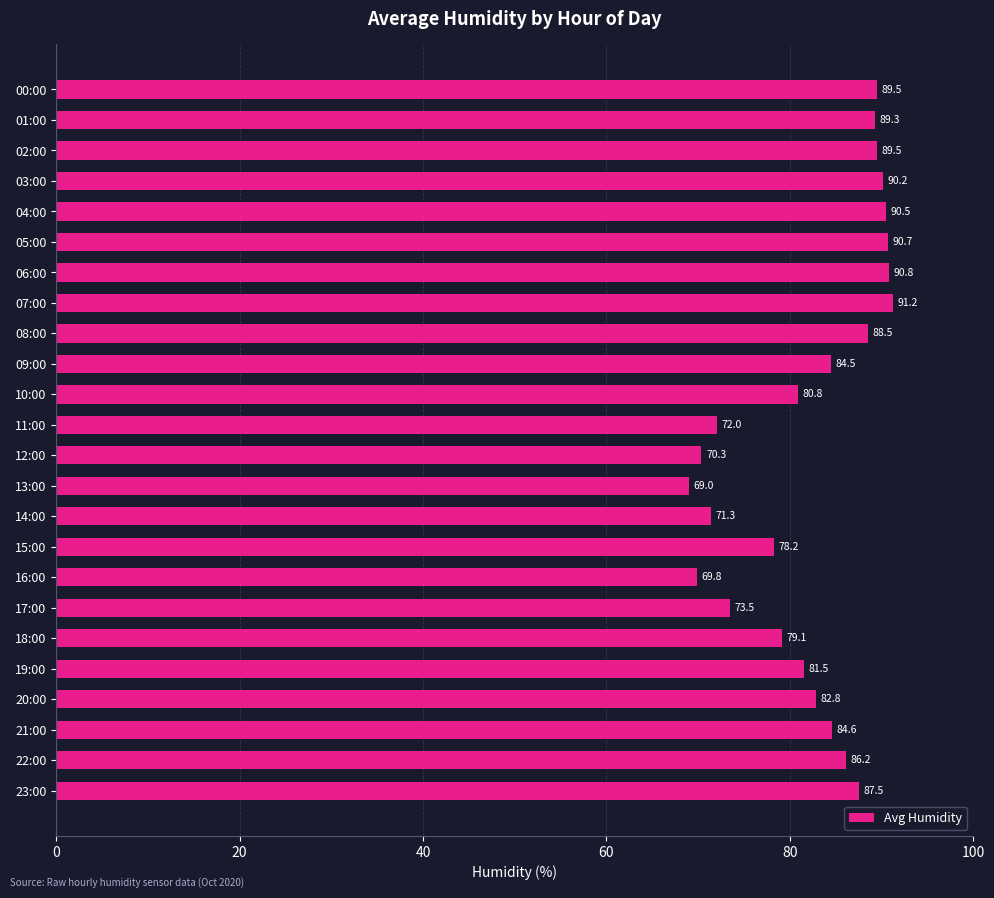

Which category has the highest value across all series?

07:00